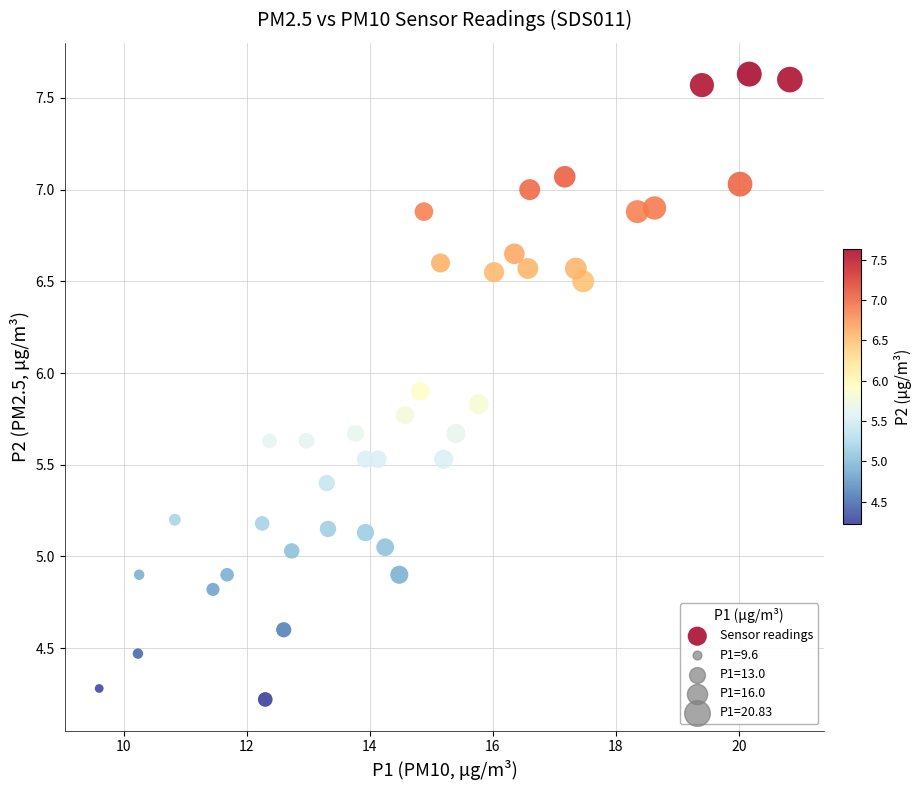

What is the range of X values (max minus min)?

11.2